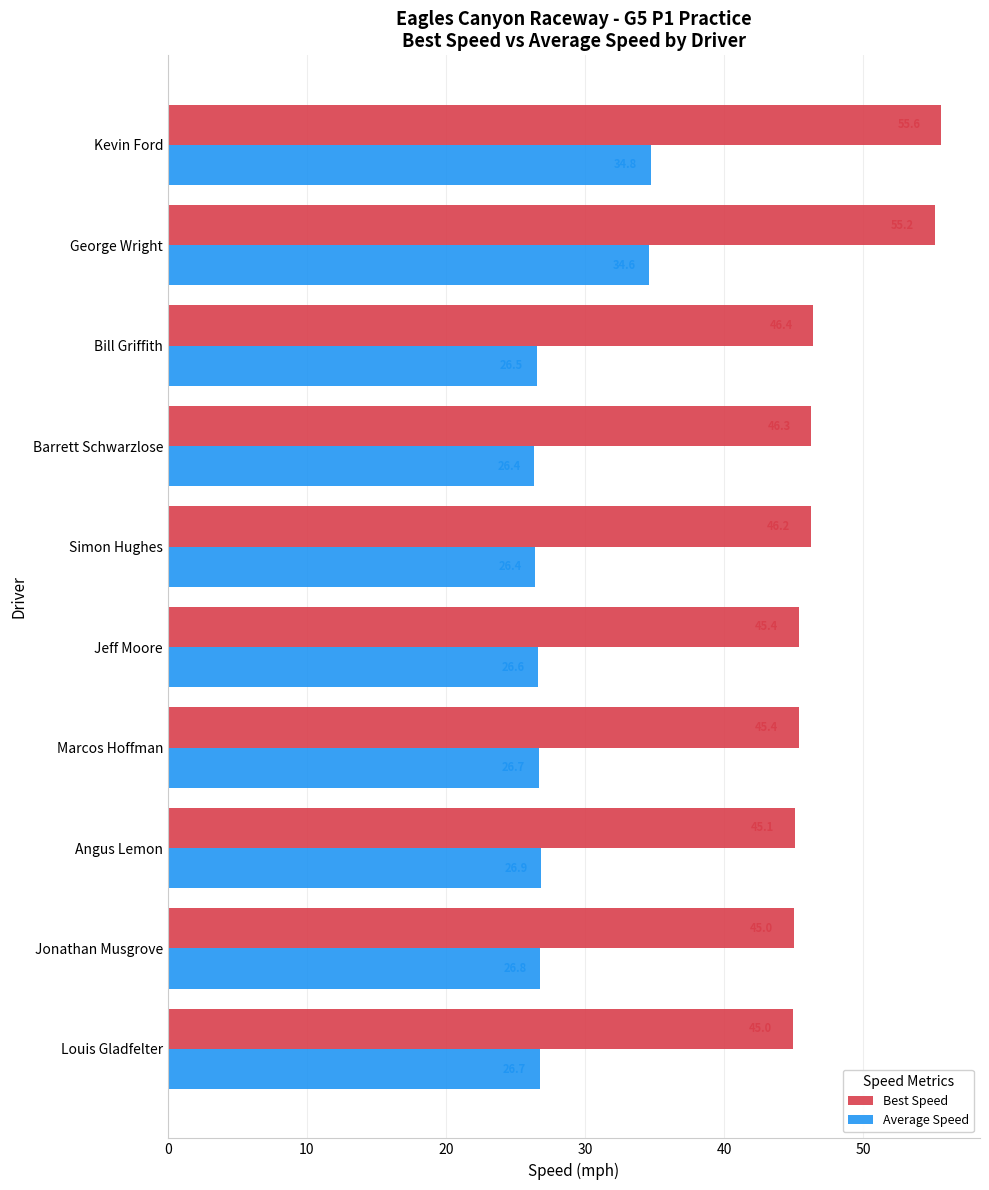

At how many categories does at least one series exceed 34?

10